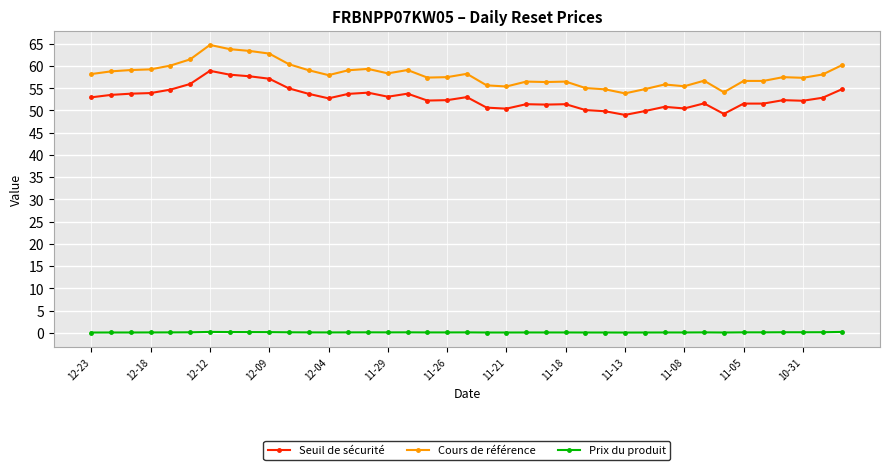

Which series has the widest spread of values?

Cours de référence